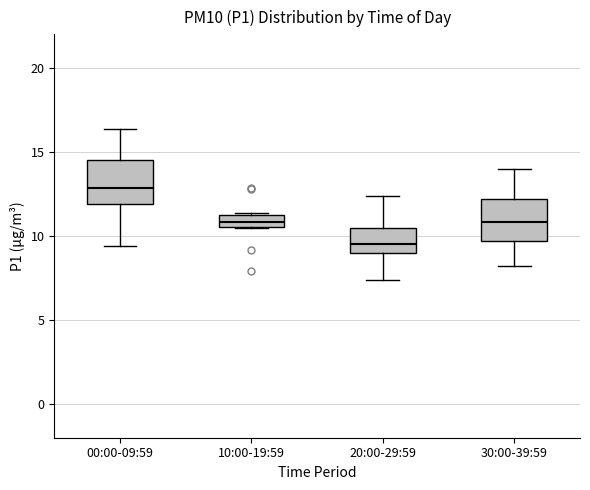

Which box has the highest median line?

00:00-09:59